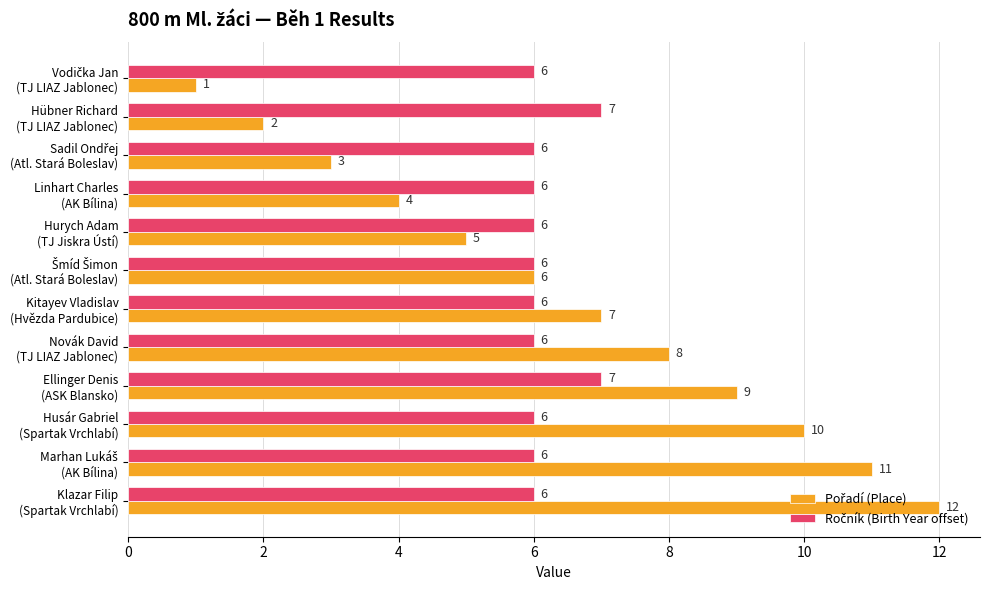

At how many categories does at least one series exceed 2?

12